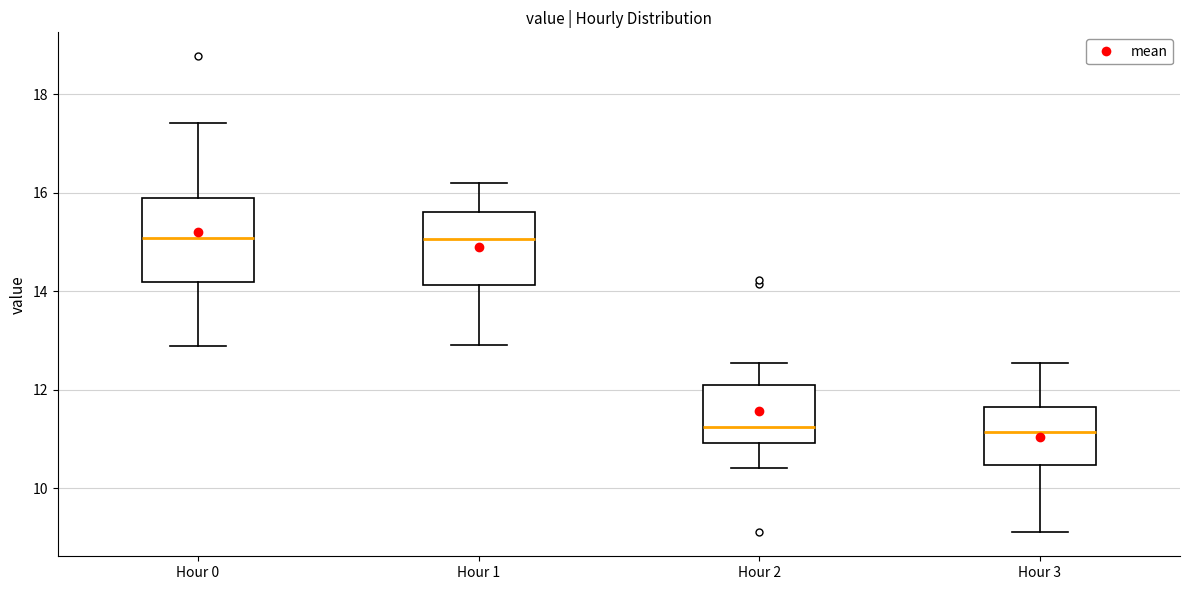

Reading left to right, read every box against the y-axis: the position of its median line, the range the box covers, and the ends of its whiskers. The values are not printed on the chart, so give them approximately, as read against the axis.

Hour 0: median 15.0, box 14.2 to 15.8, whiskers 12.8 to 17.4
Hour 1: median 15.0, box 14.2 to 15.6, whiskers 13.0 to 16.2
Hour 2: median 11.2, box 11.0 to 12.2, whiskers 10.4 to 12.6
Hour 3: median 11.2, box 10.4 to 11.6, whiskers 9.2 to 12.6